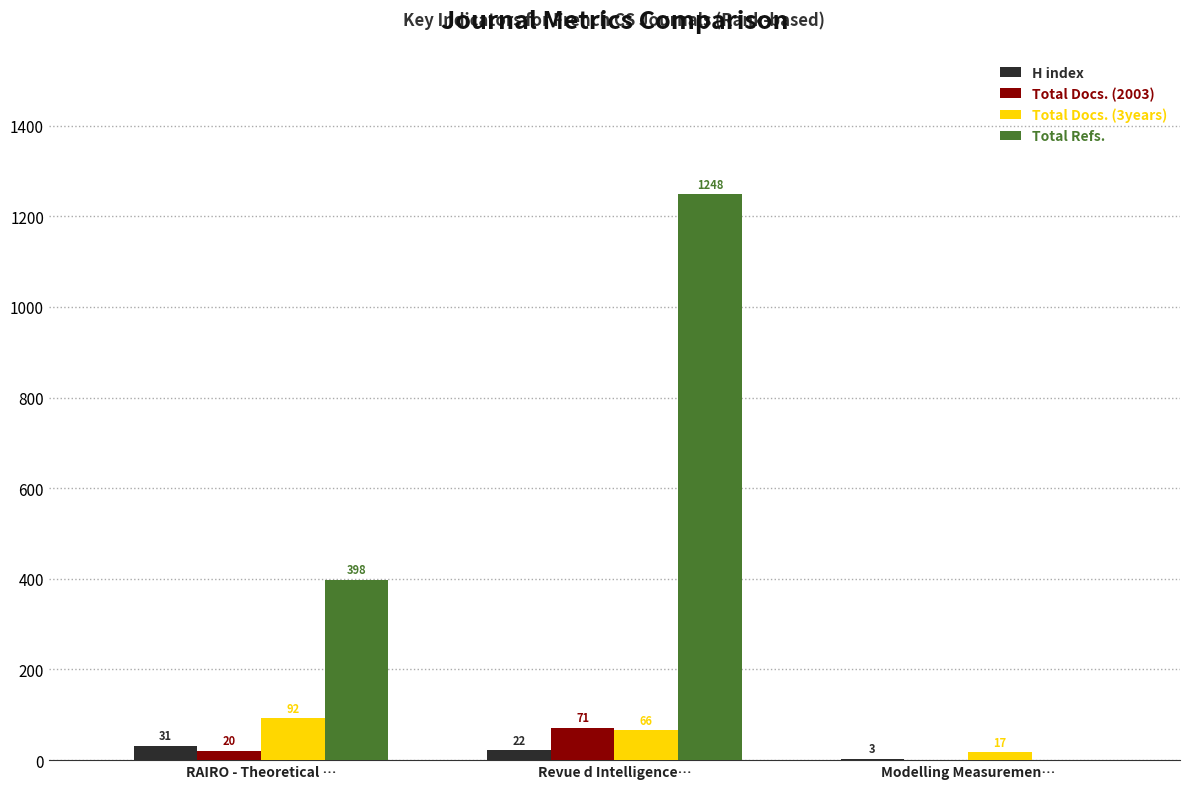

How many categories are shown in the chart?

3